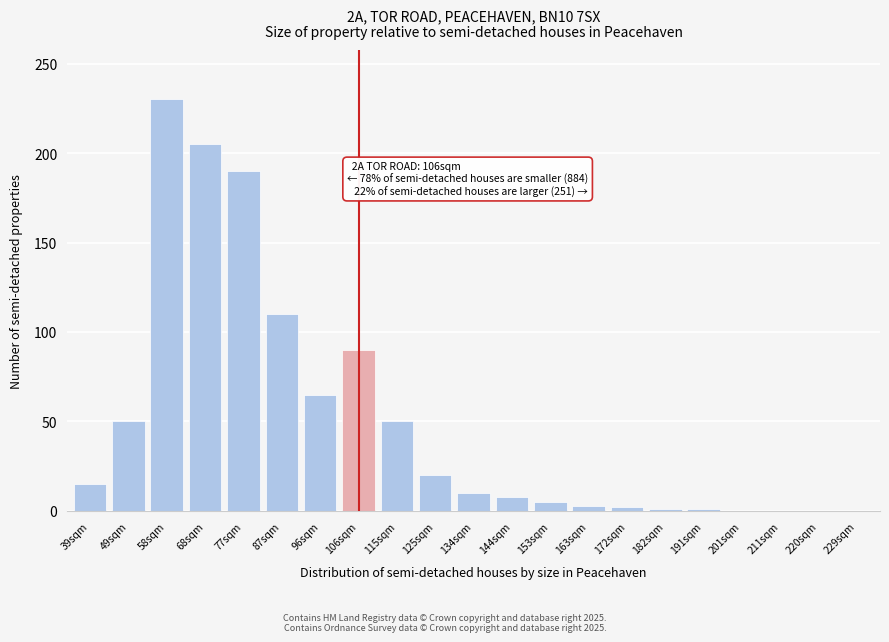

True or false: the data shows 3 at 163sqm.

True